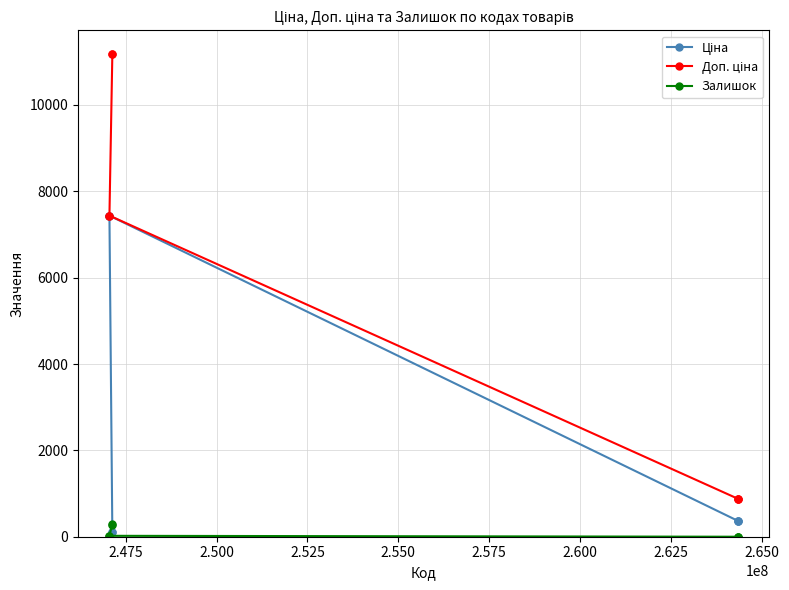

How many series are shown in this chart?

3